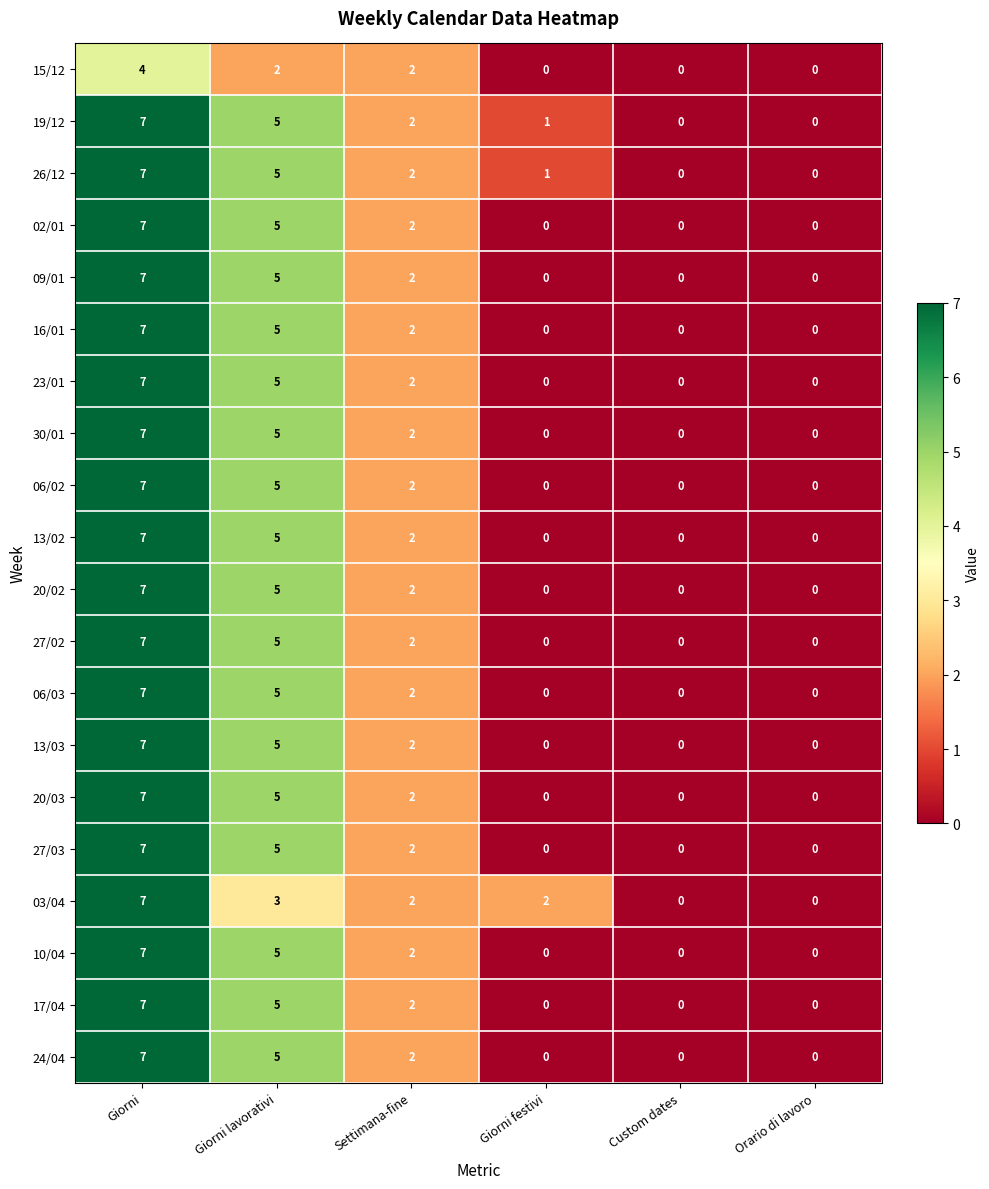

The value of 02/01 at Custom dates is -3. True or false?

False